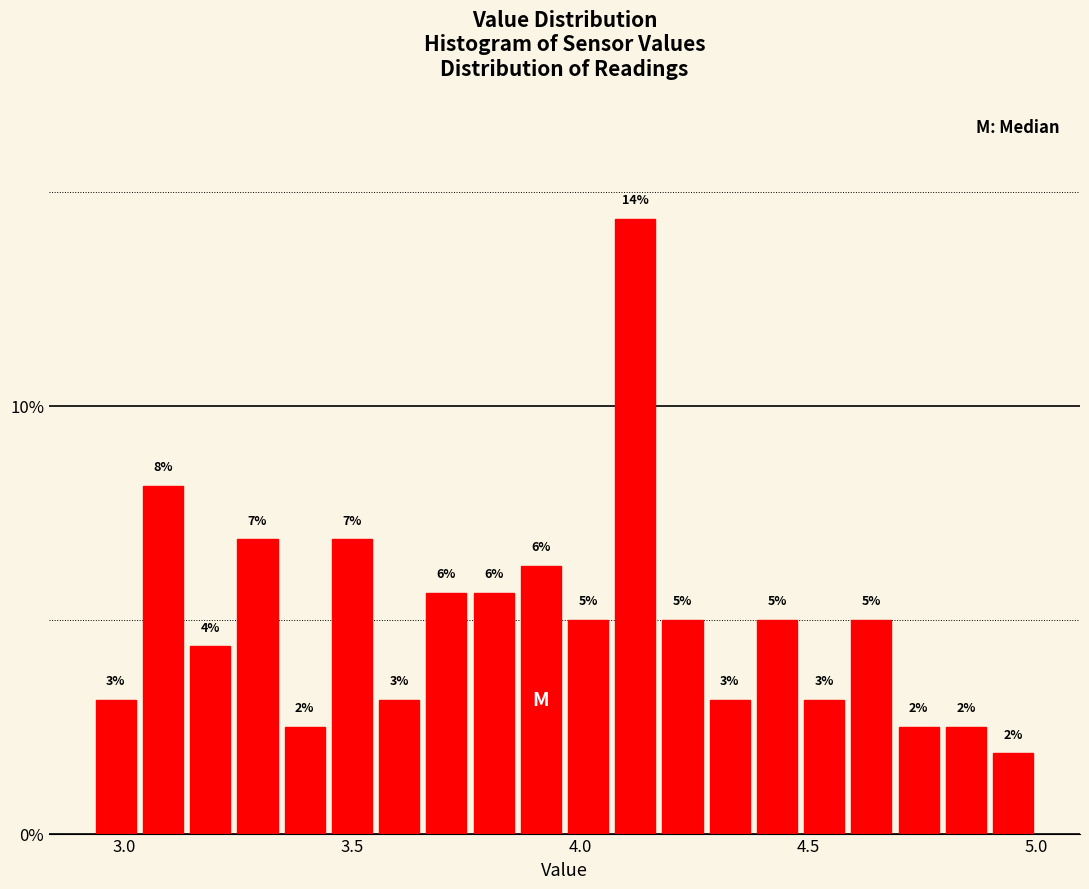

Read against the x-axis, roughly where is the centre of the tallest bar?

4.10